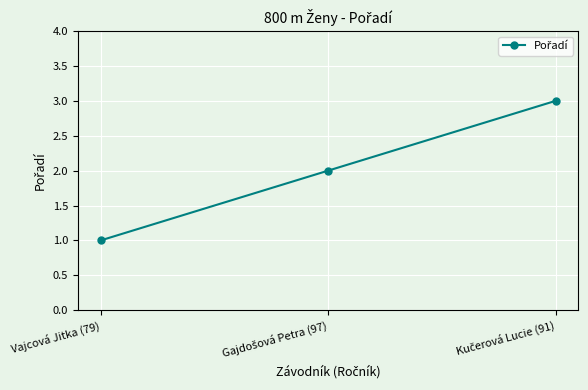

What is the sum of all values?

6